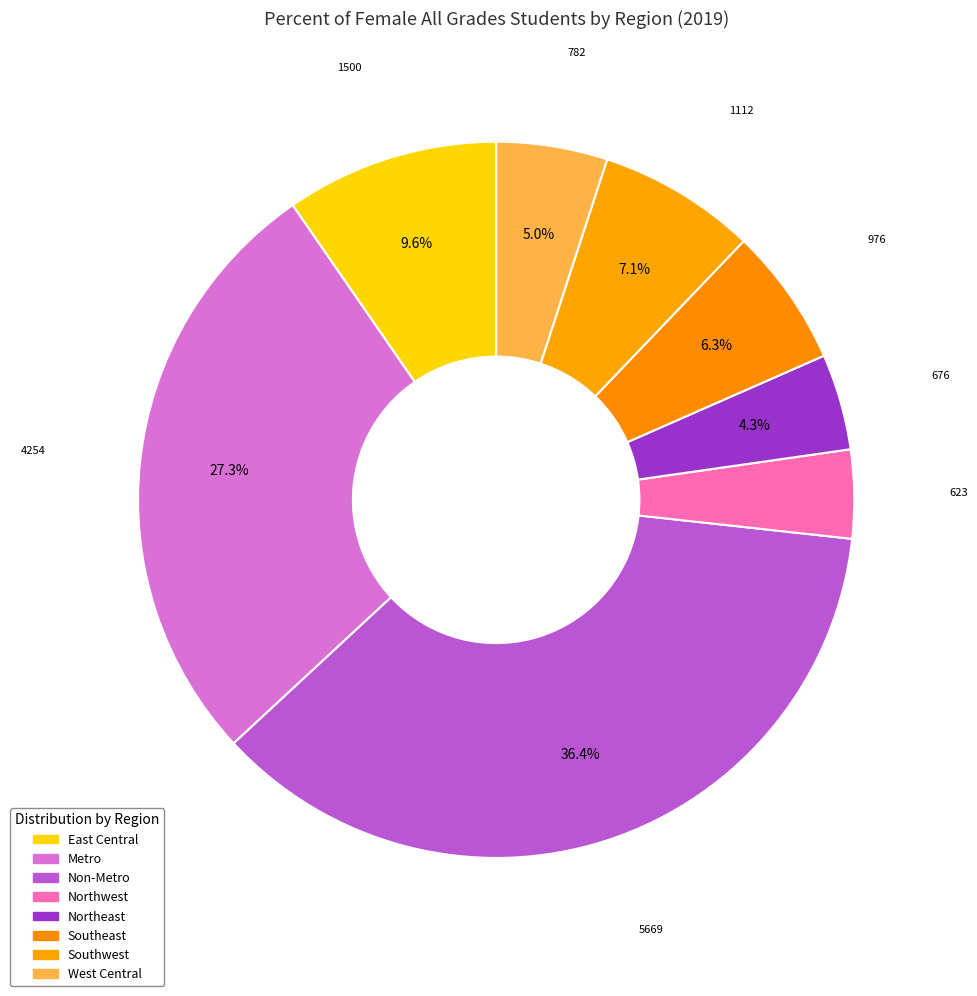

What percentage is NOT represented by West Central?

95.0%